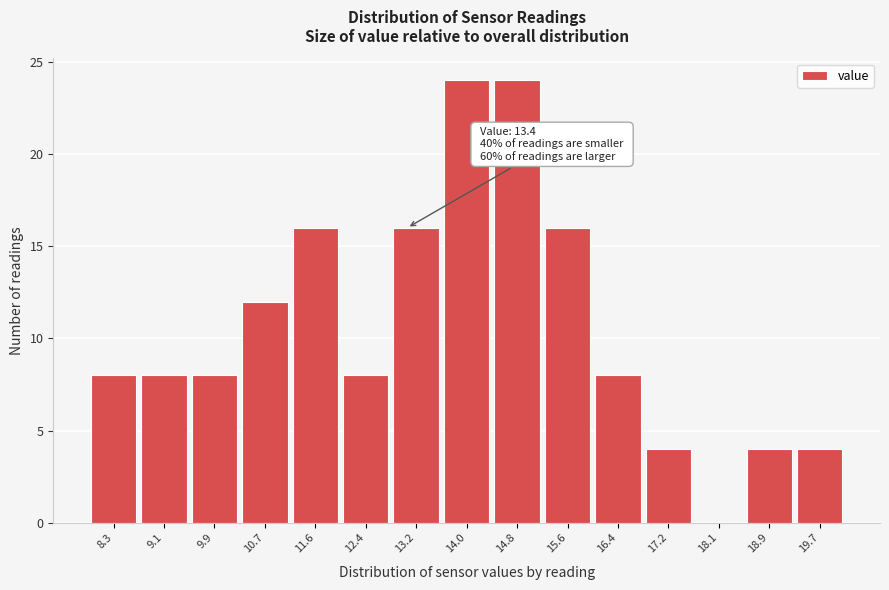

Reading left to right, extract all data points from this chart.

8.3=8	9.1=8	9.9=8	10.7=12	11.6=16	12.4=8	13.2=16	14.0=24	14.8=24	15.6=16	16.4=8	17.2=4	18.1=0	18.9=4	19.7=4